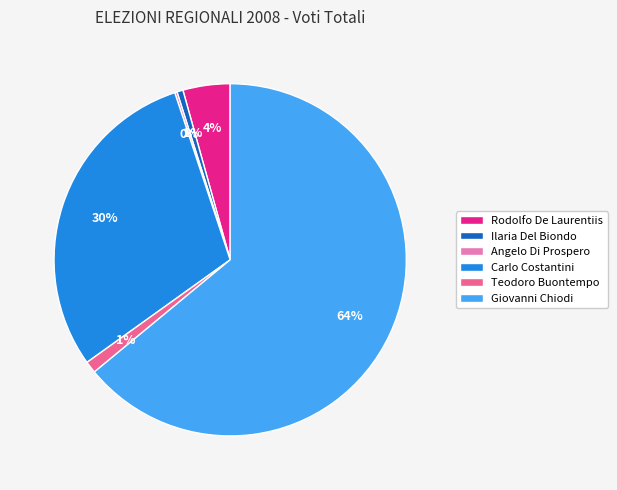

To the nearest percent, what is the average slice percentage?

17%